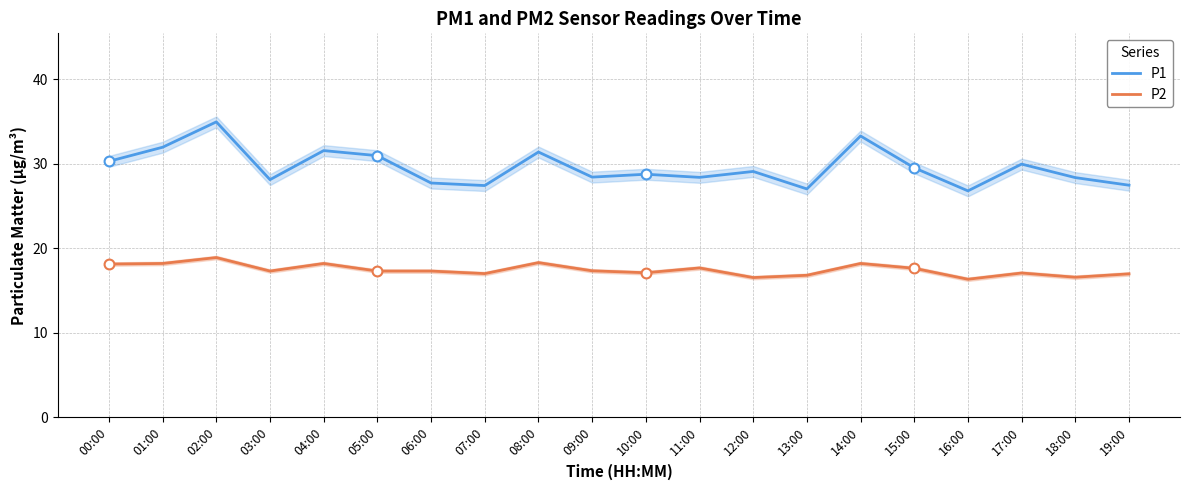

Which series reaches the maximum Y coordinate?

P1